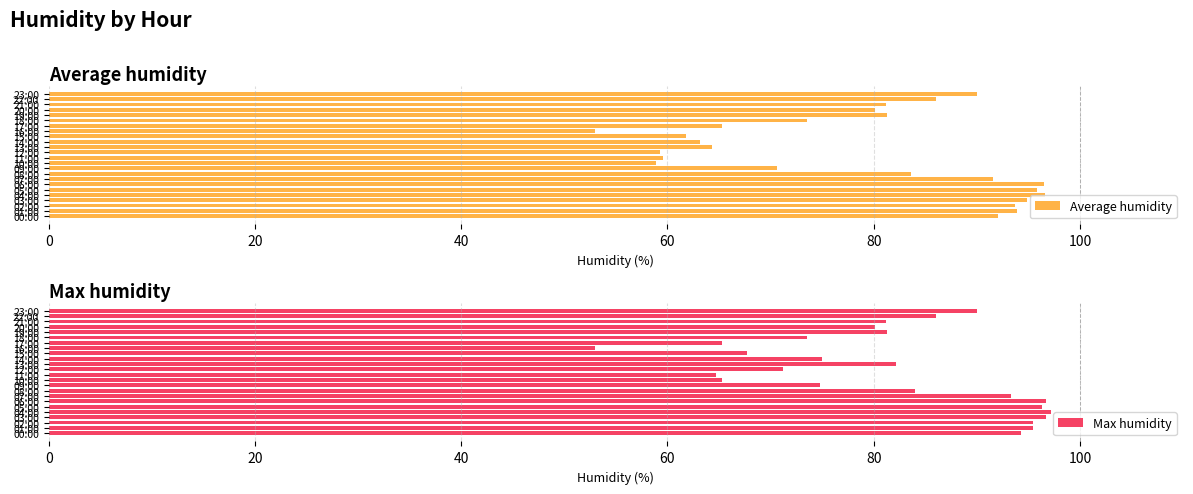

What is the difference between the second highest and second lowest values in the Average humidity series?

37.6